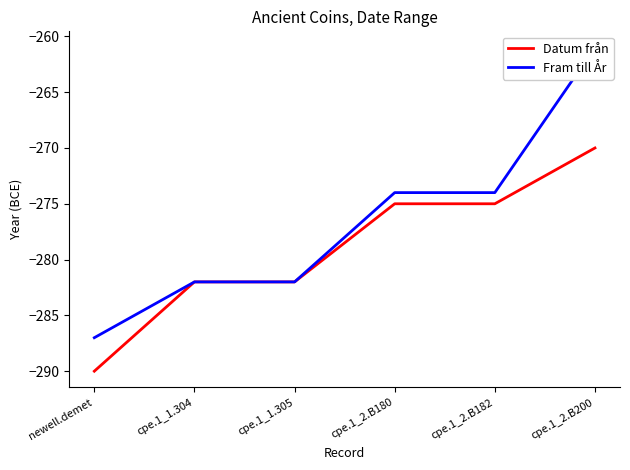

How many Fram till År values are between -282 and -274?

4